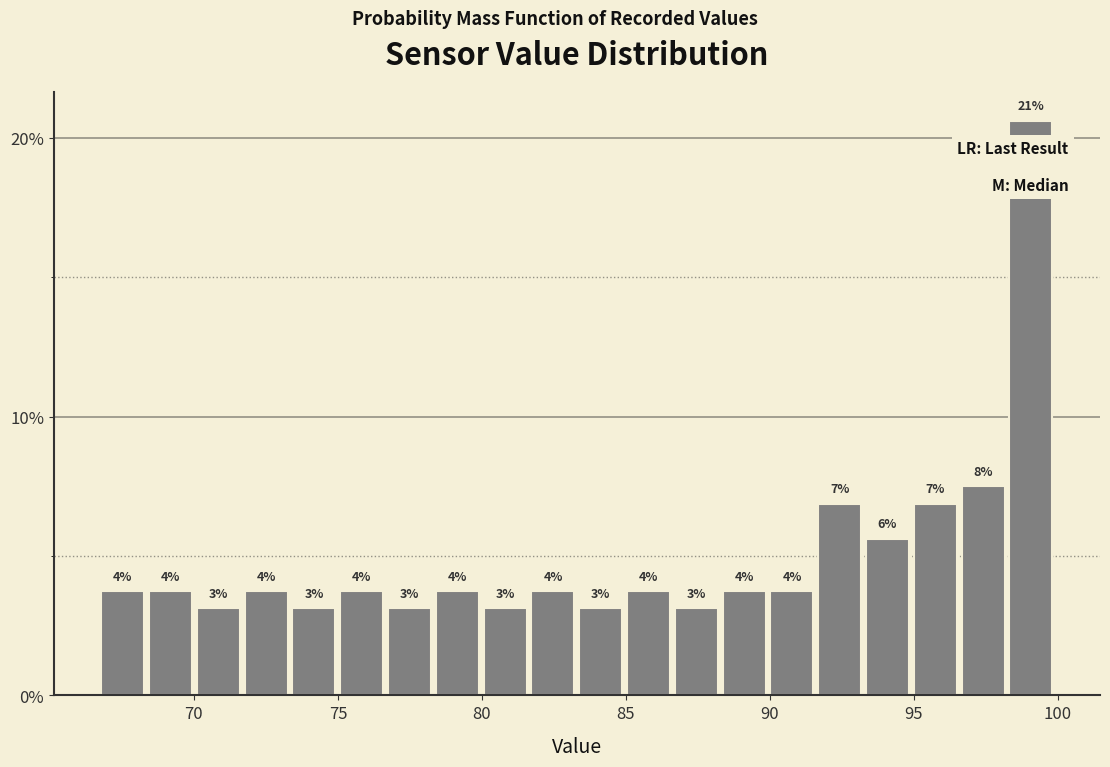

Read against the x-axis, roughly where is the centre of the tallest bar?

99.0